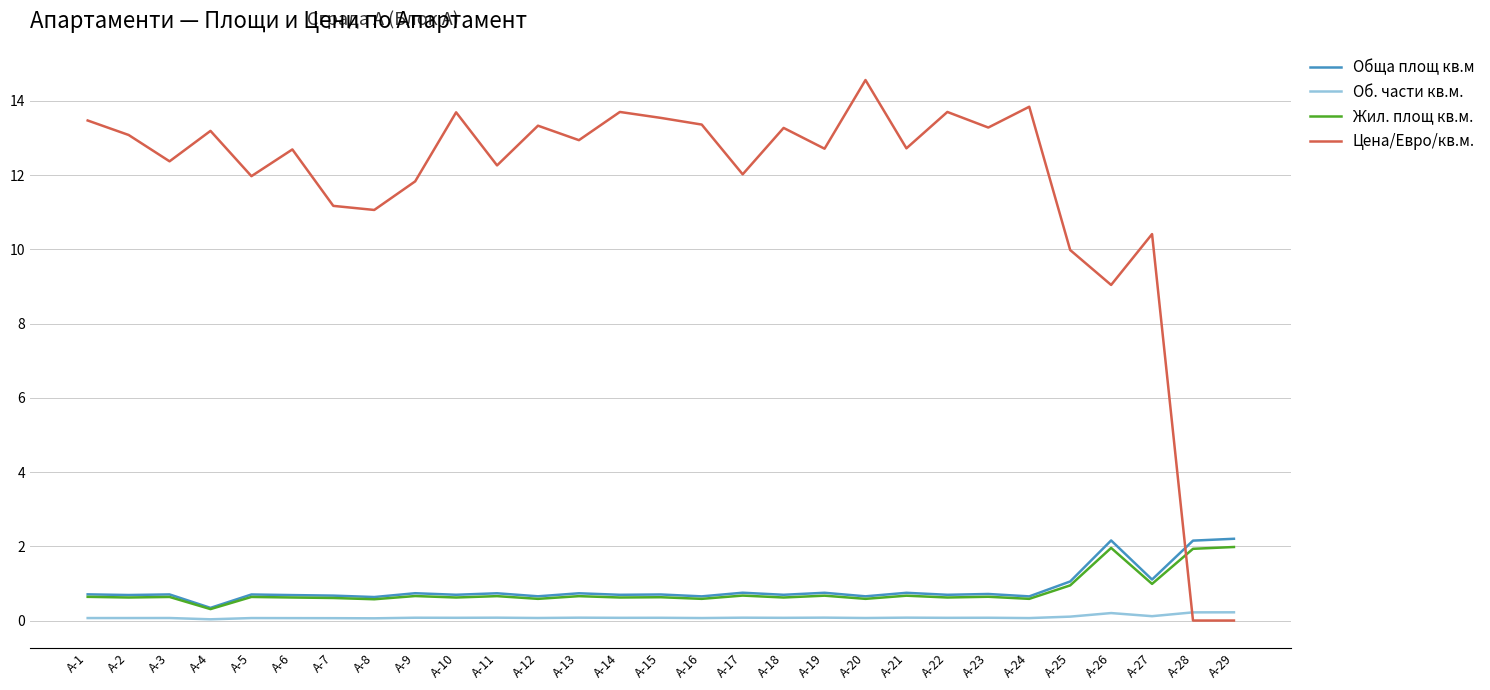

Which series has the widest spread of values?

Цена/Евро/кв.м.